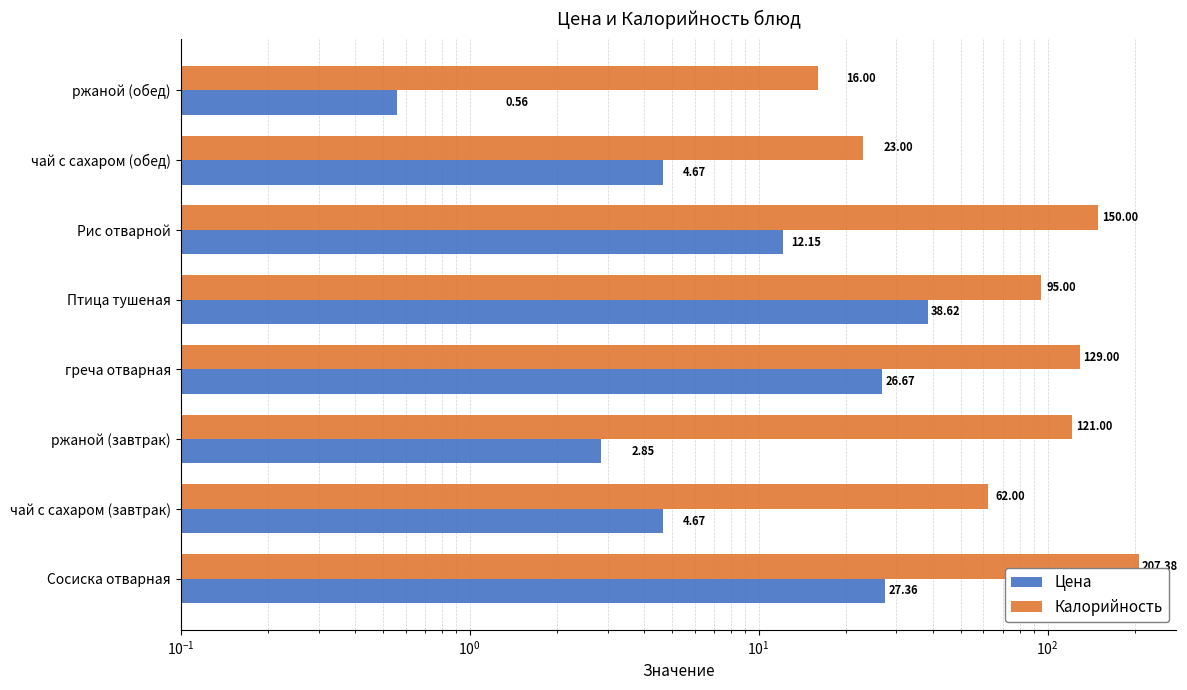

Which series has the largest total across all categories?

Калорийность